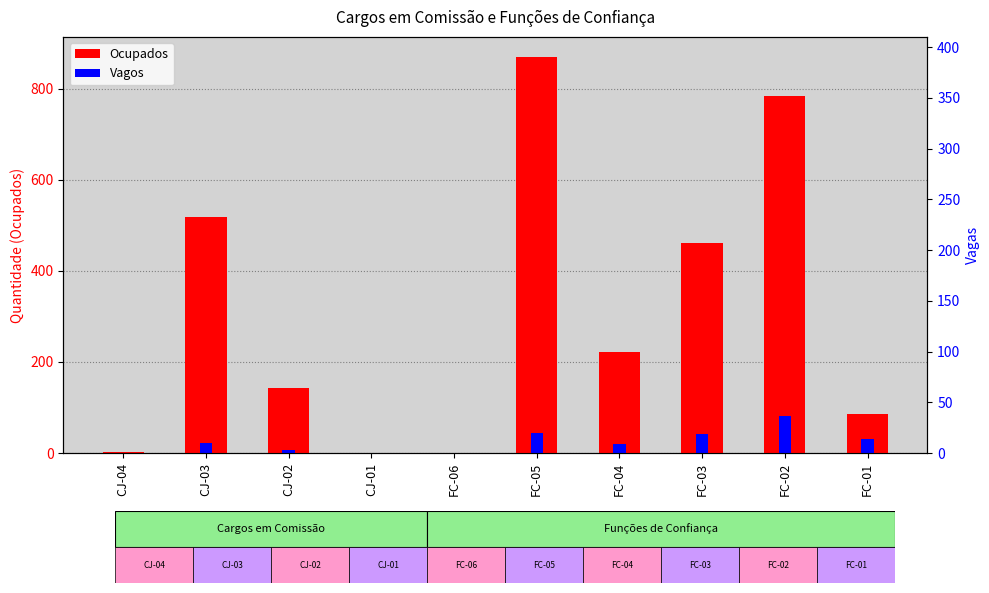

Reading left to right, list all the values displayed in this chart.

Ocupados: CJ-04=3	CJ-03=518	CJ-02=143	CJ-01=0	FC-06=0	FC-05=870	FC-04=222	FC-03=462	FC-02=783	FC-01=85
Vagos: CJ-04=0	CJ-03=22	CJ-02=6	CJ-01=0	FC-06=0	FC-05=44	FC-04=19	FC-03=41	FC-02=82	FC-01=30